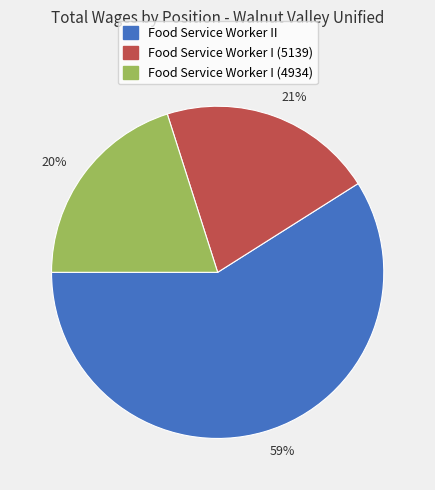

Which slice is the smallest?

20%